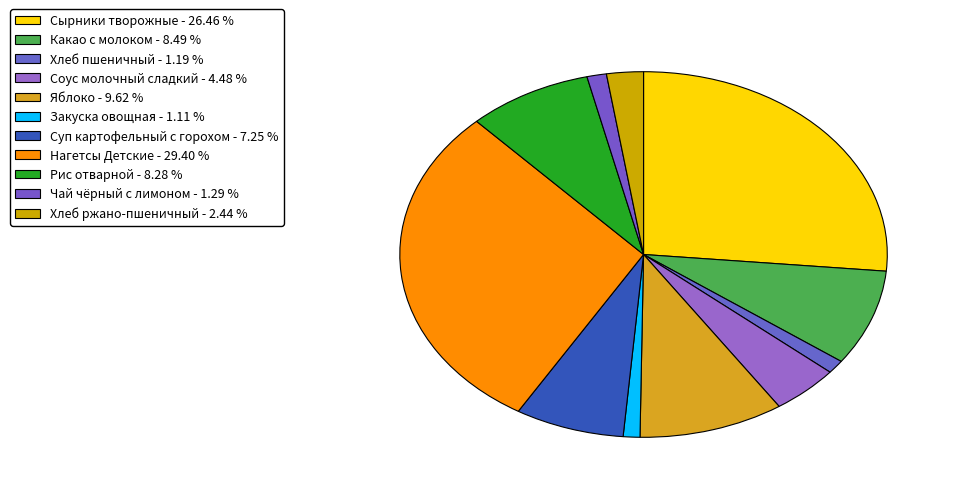

How many segments does this pie chart have?

11